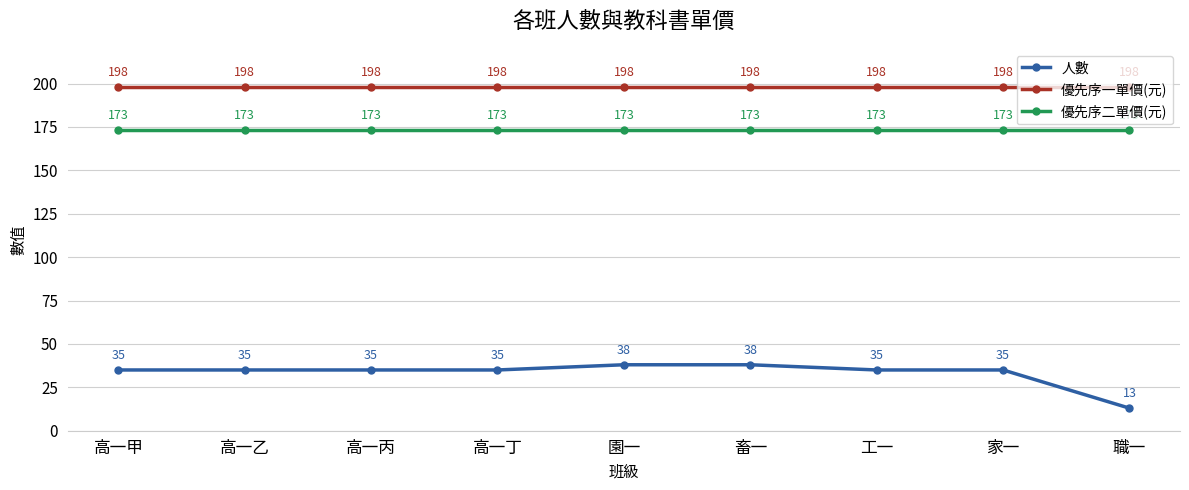

What is the spread (max minus min) of values at 園一?

160